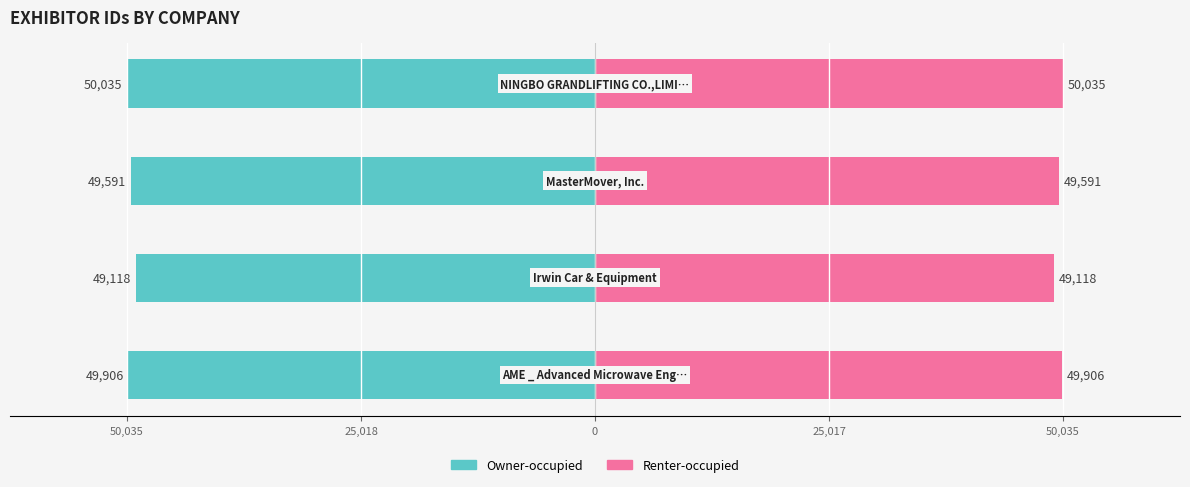

Rank the series at 25,018 from lowest to highest value.

Owner-occupied, Renter-occupied